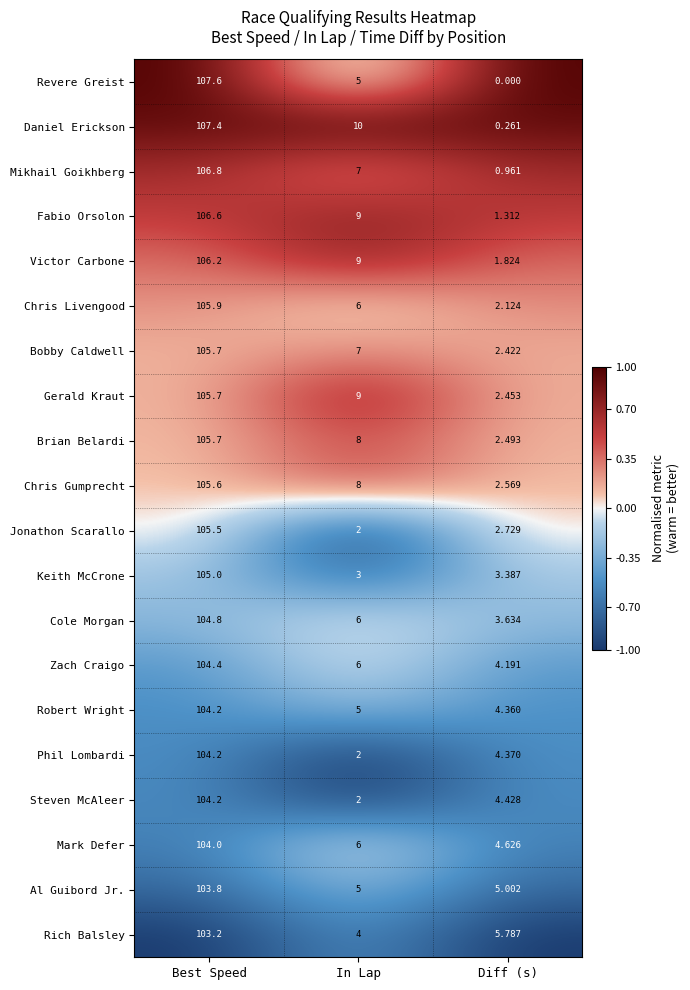

Between Best Speed and In Lap, which series saw the biggest shift?

Jonathon Scarallo